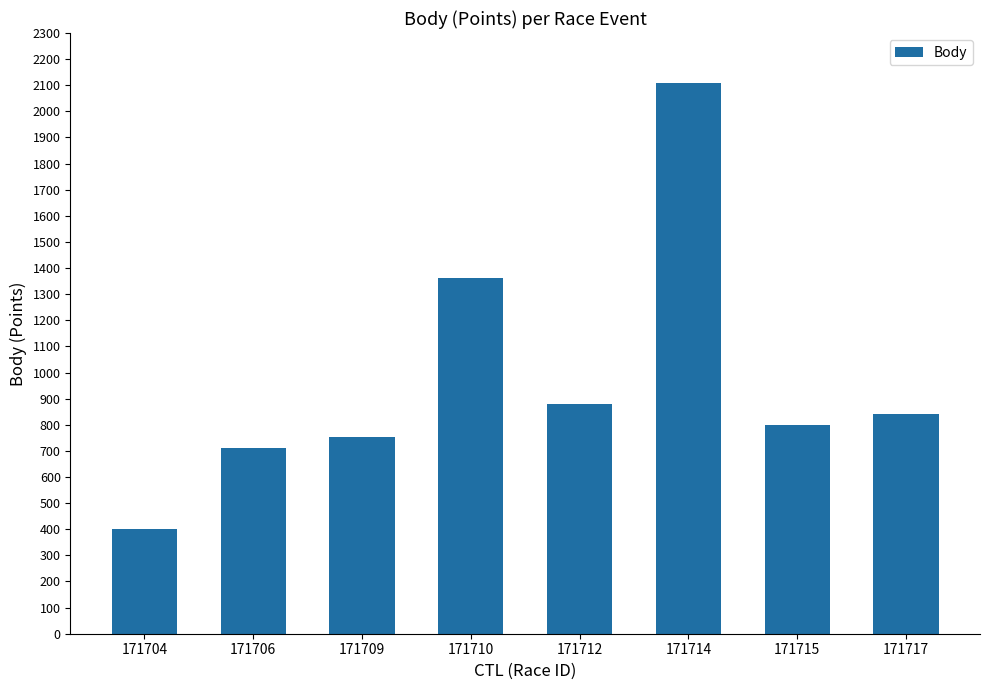

What is the greatest value displayed?

2110